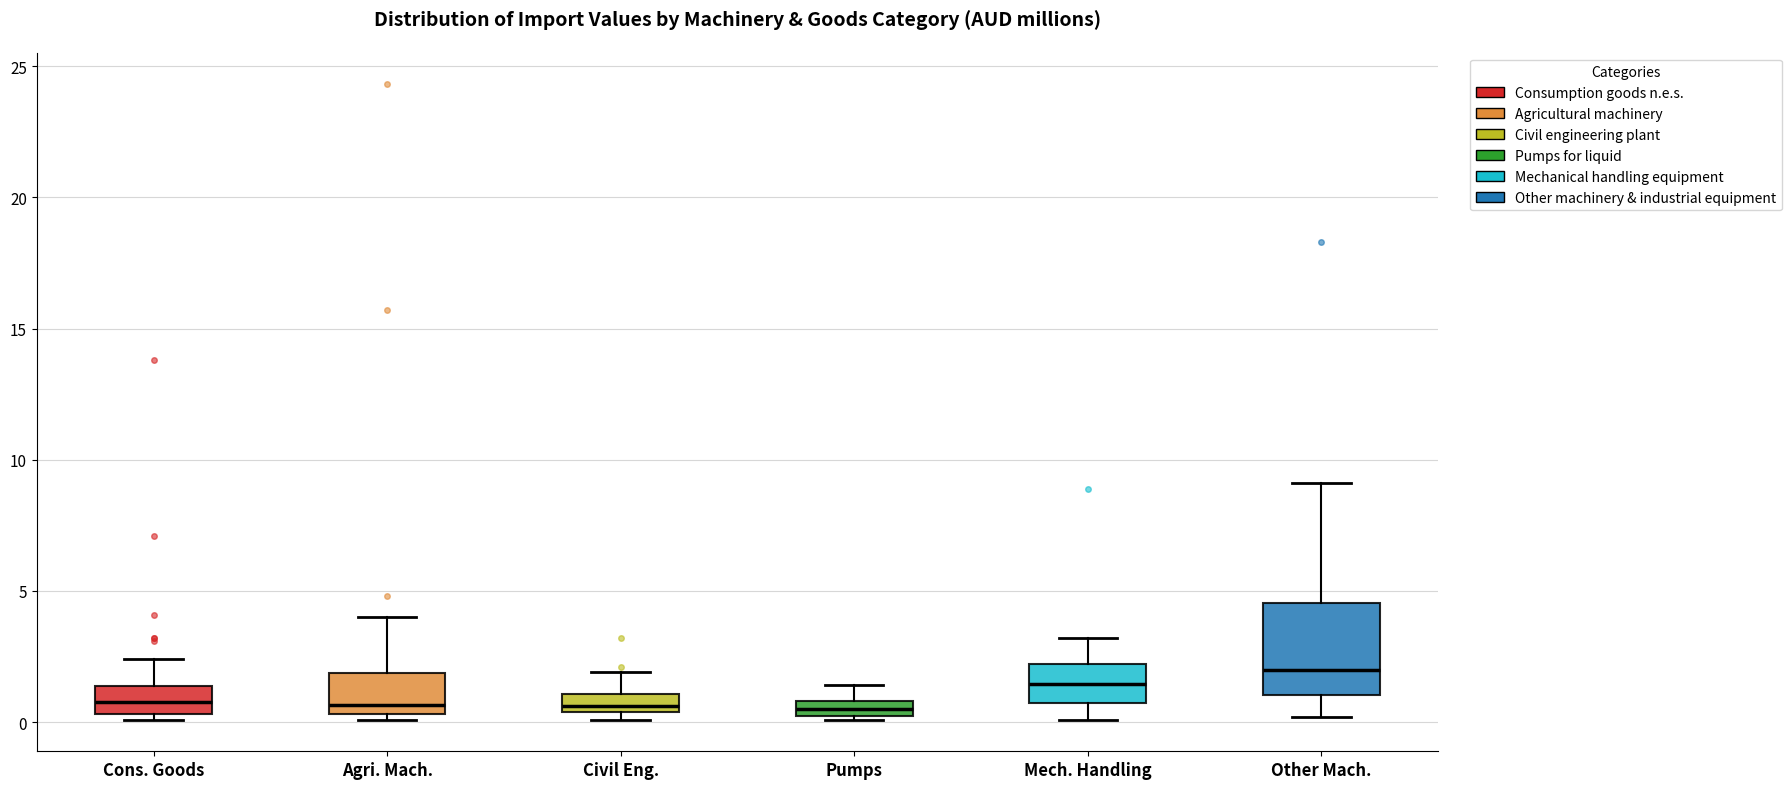

Where is the upper edge of the box for Cons. Goods on the y-axis? The values are not printed on the chart, so give them approximately, as read against the axis.

1.5